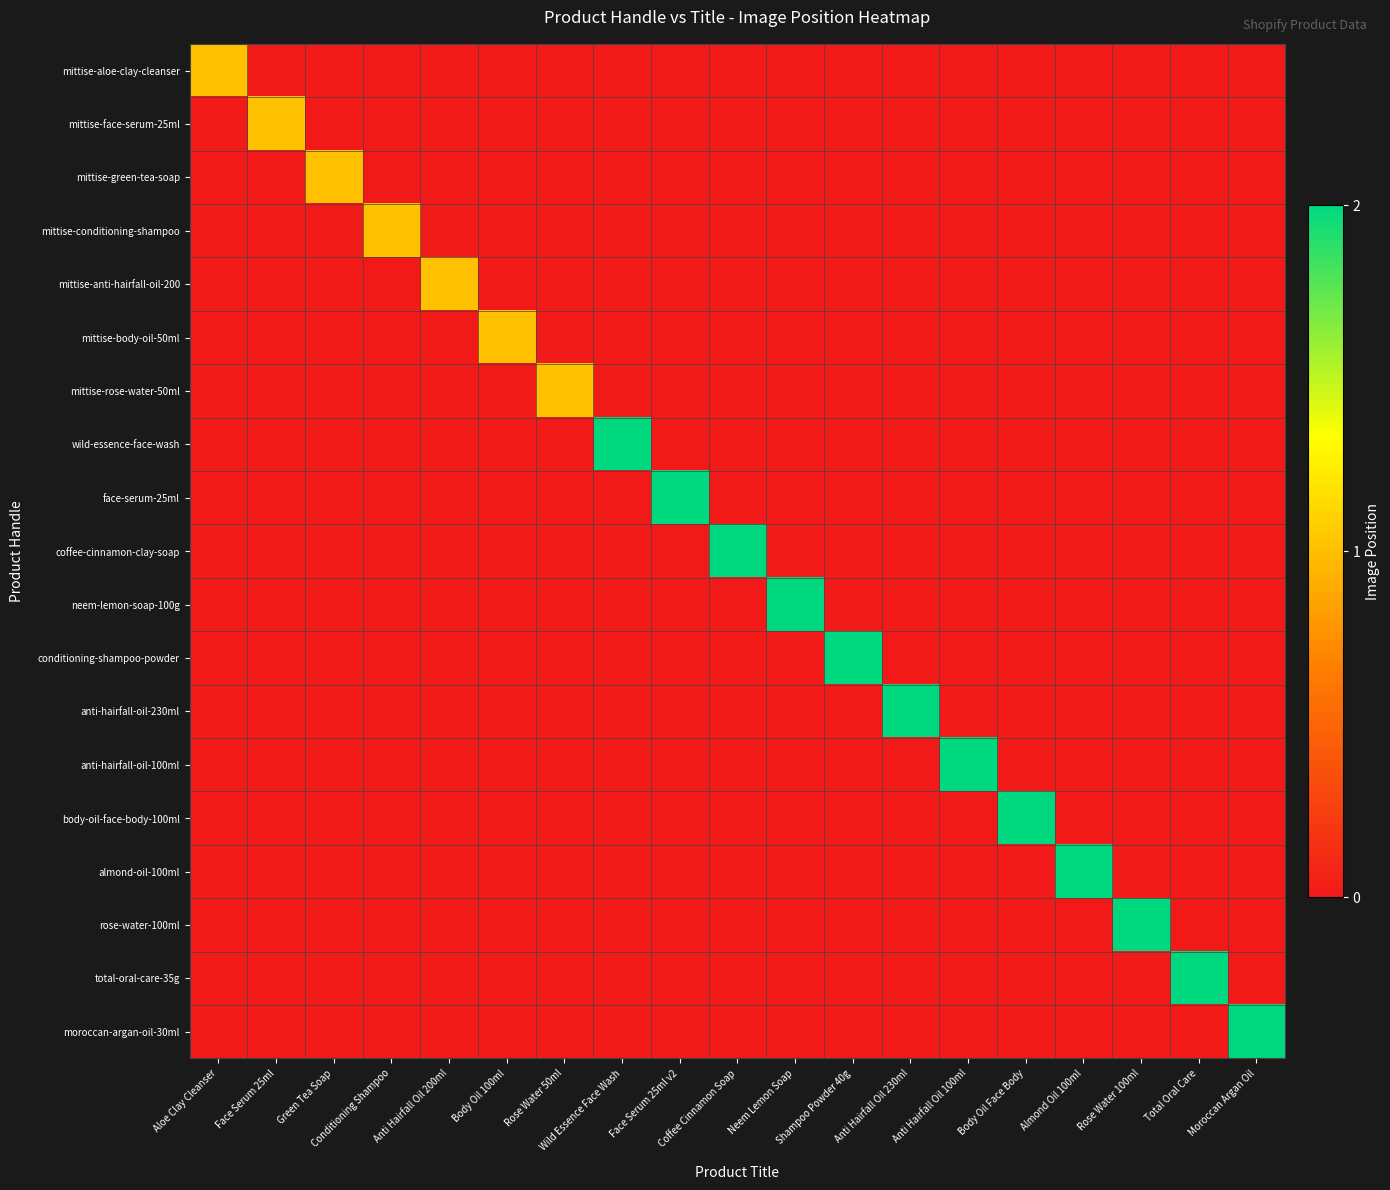

What is the total value across all series at Anti Hairfall Oil 200ml?

1